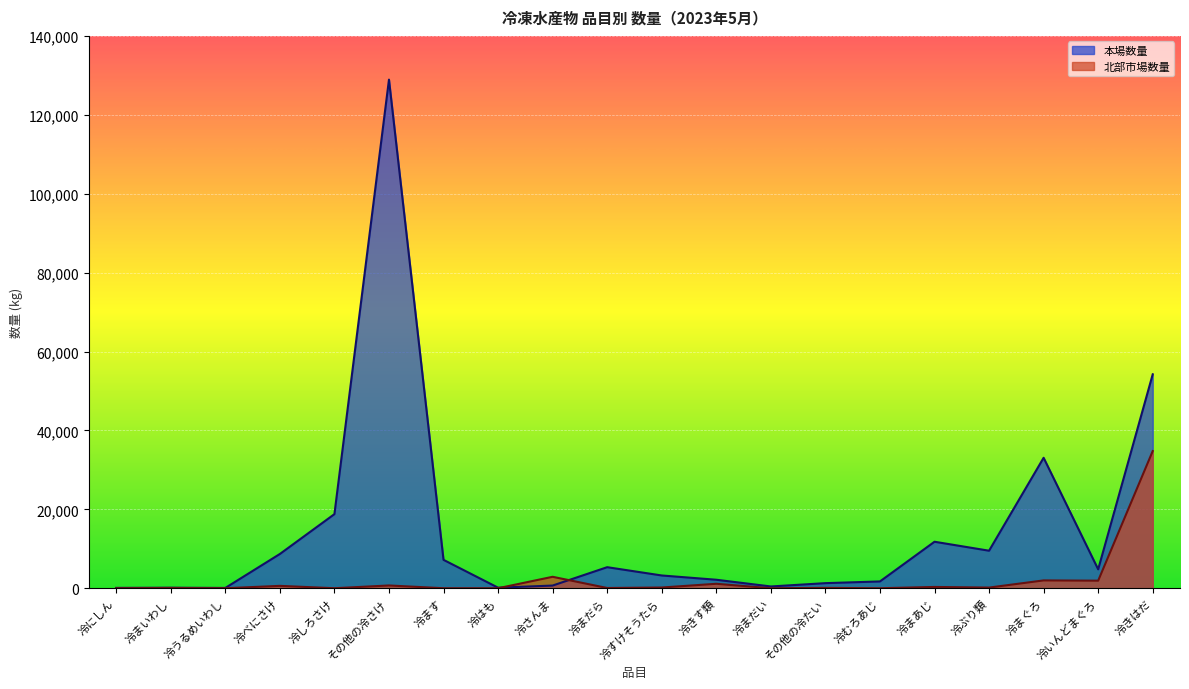

What is the greatest value displayed?

128914